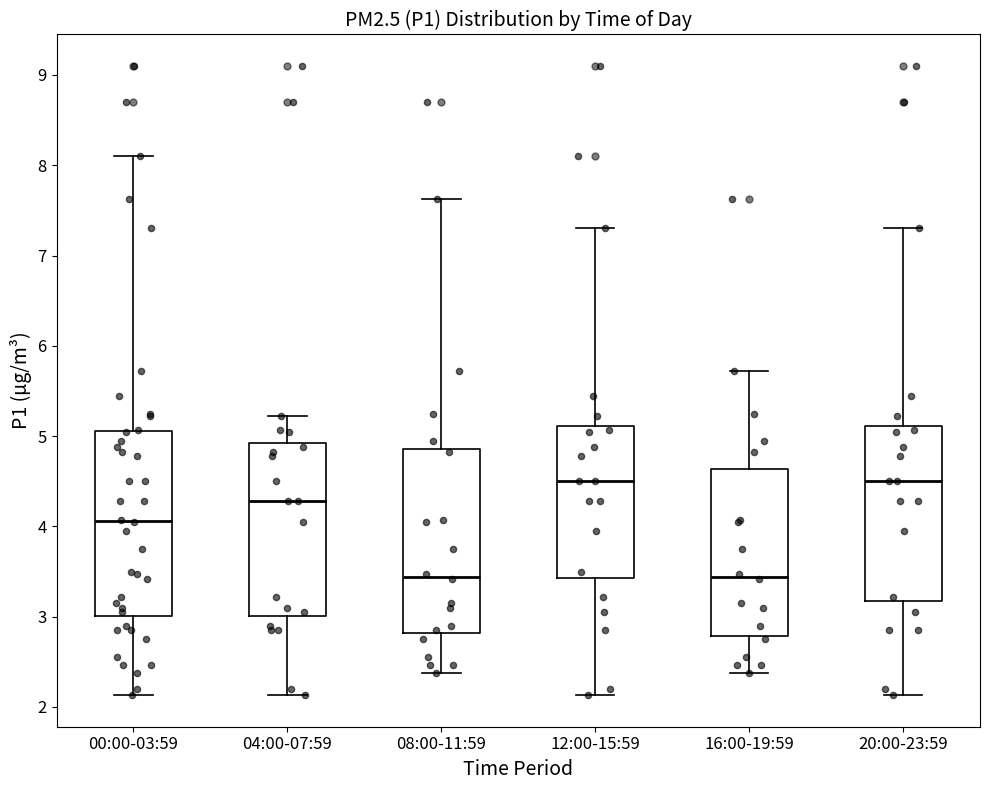

Reading left to right, transcribe this box plot: for each box, give where its median line is, the range the box spans, and where its two whiskers end, as read against the y-axis. The values are not printed on the chart, so give them approximately, as read against the axis.

00:00-03:59: median 4.1, box 3.0 to 5.1, whiskers 2.1 to 8.1
04:00-07:59: median 4.3, box 3.0 to 4.9, whiskers 2.1 to 5.2
08:00-11:59: median 3.4, box 2.8 to 4.9, whiskers 2.4 to 7.6
12:00-15:59: median 4.5, box 3.4 to 5.1, whiskers 2.1 to 7.3
16:00-19:59: median 3.4, box 2.8 to 4.6, whiskers 2.4 to 5.7
20:00-23:59: median 4.5, box 3.2 to 5.1, whiskers 2.1 to 7.3